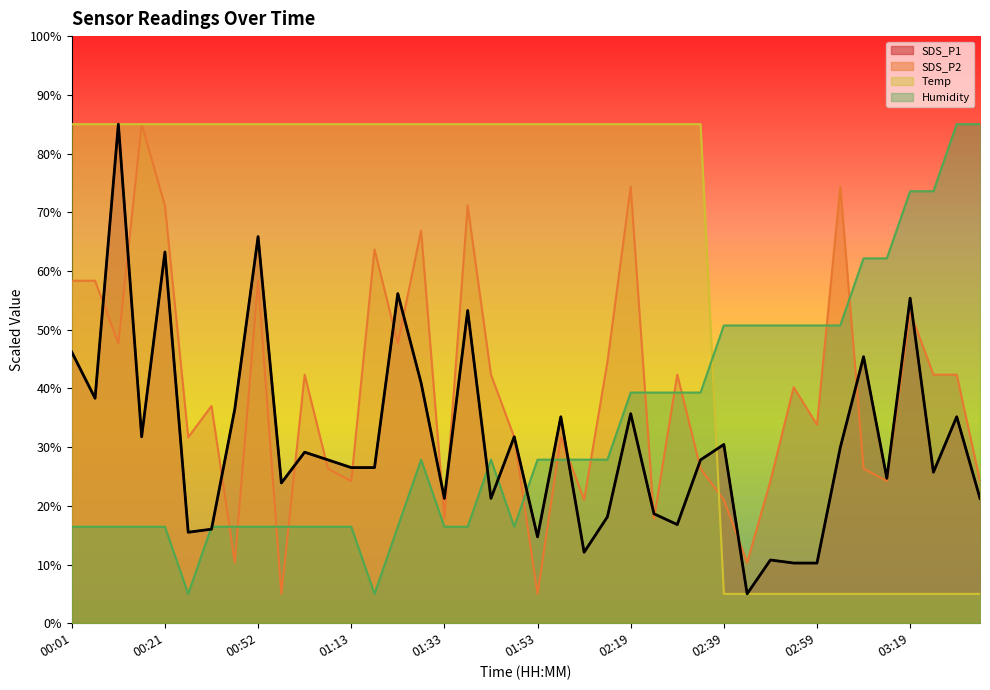

How many lines are shown in the chart?

4